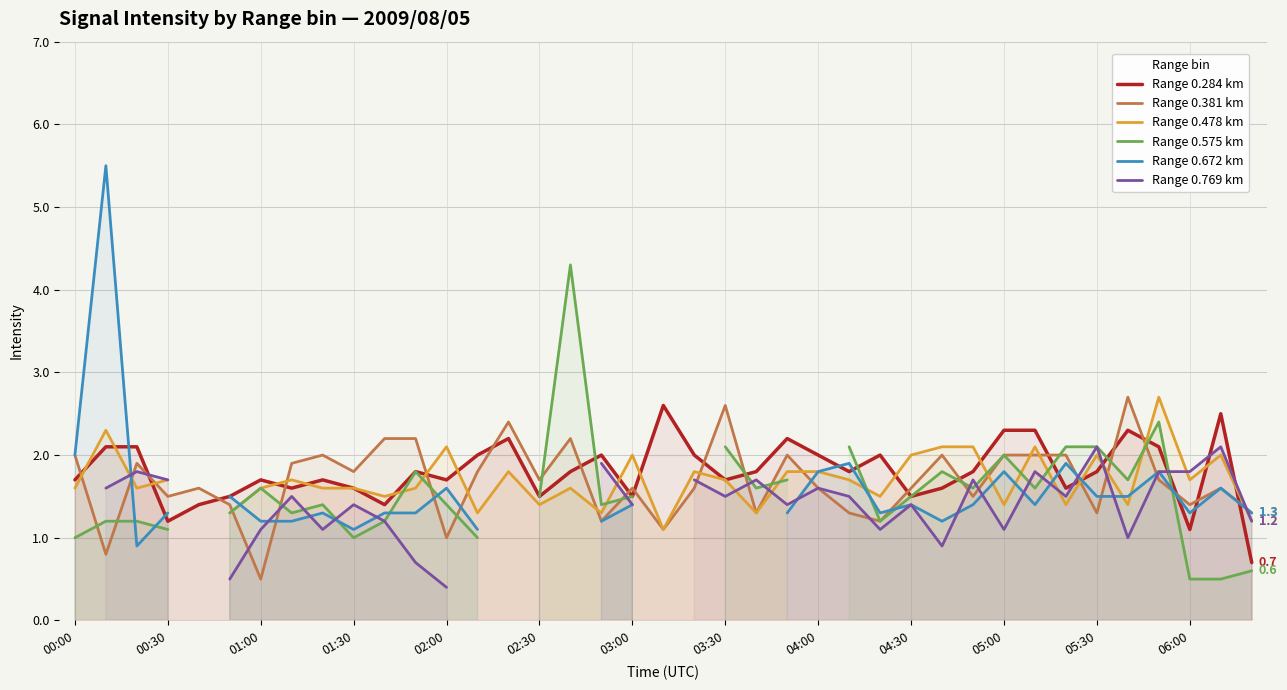

How many data points in Range 0.381 km are less than 1?

2